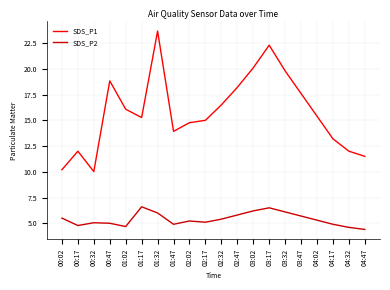

What is the sum of the SDS_P2 values at 04:47 and 00:47?

9.4